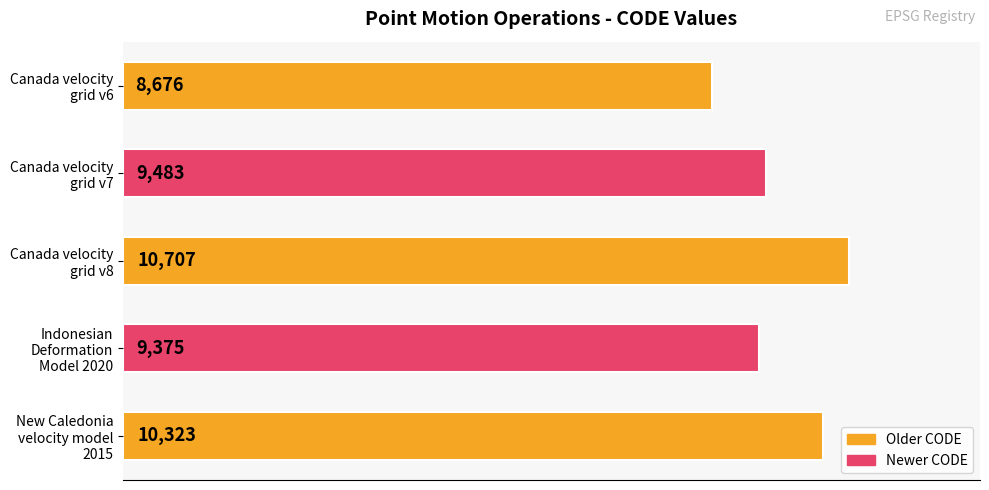

What is the value of the 2nd bar from the top?

9483